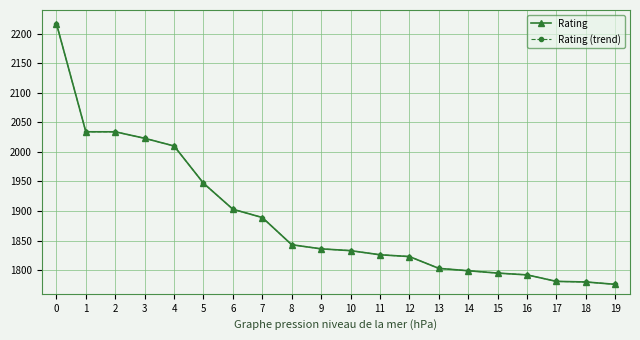

True or false: Rating (trend) and Rating intersect in this chart.

False